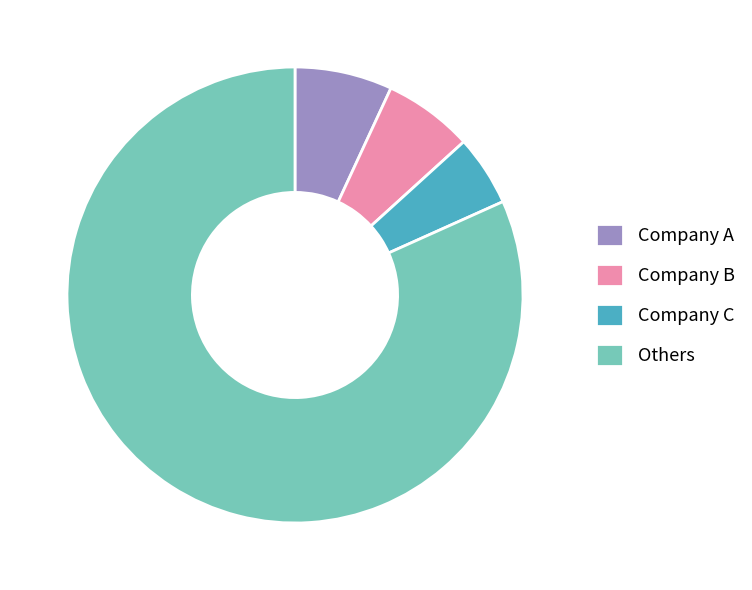

True or false: Company C accounts for 5% of the total.

True